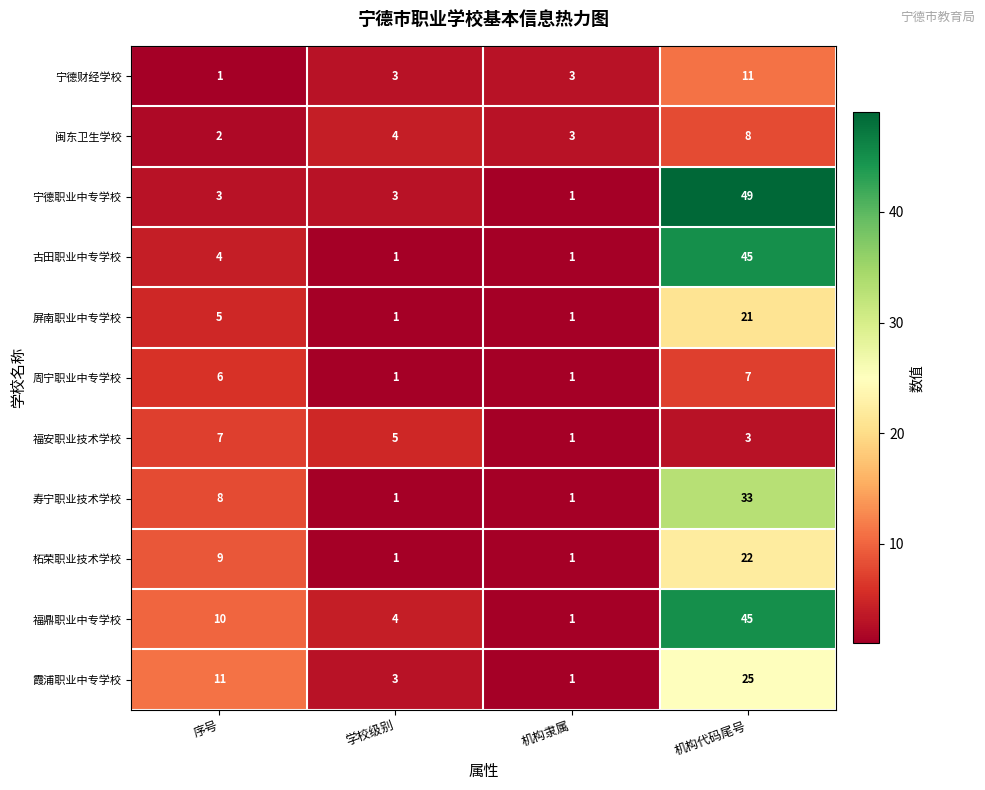

What is the maximum value shown in the chart?

49